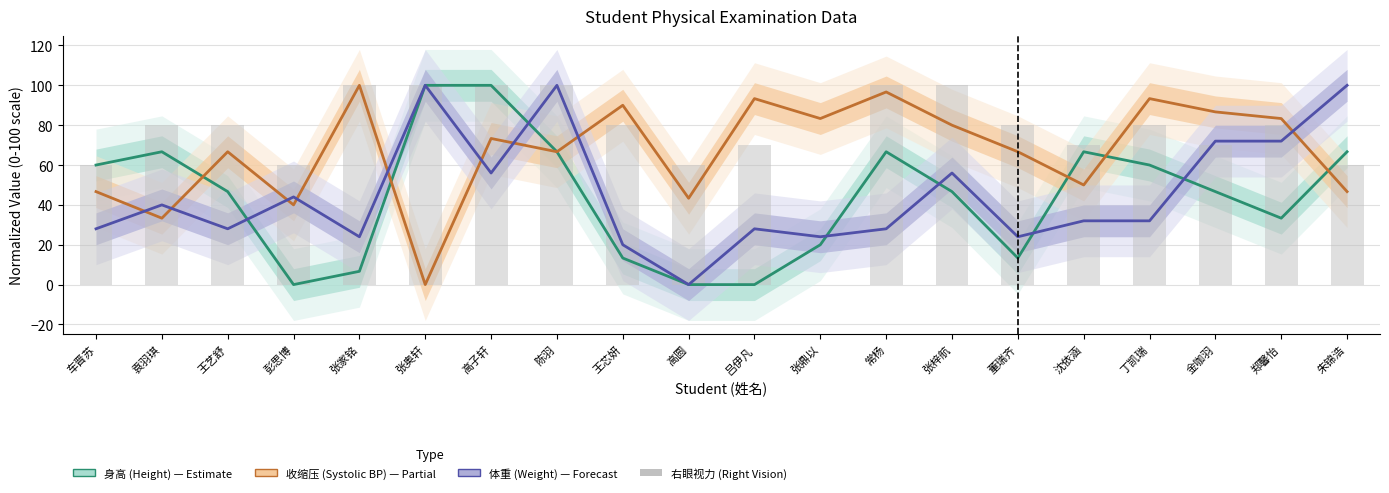

What is the greatest value displayed?

100.0